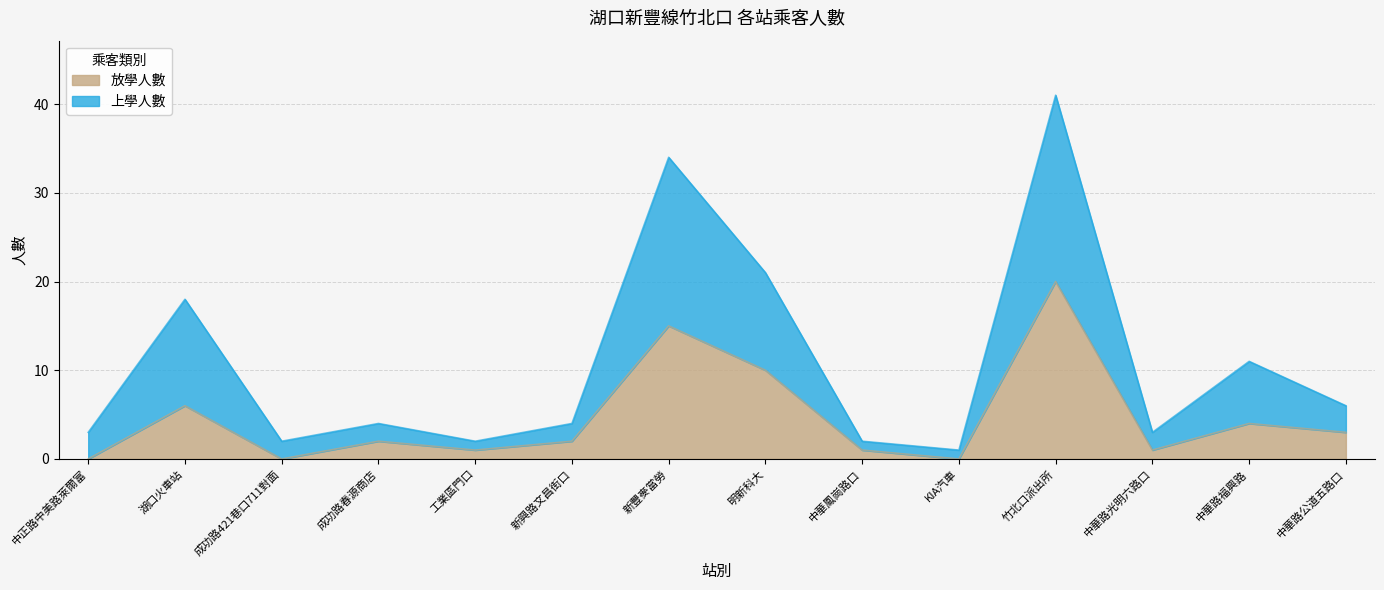

At which category does 上學人數 reach its first local peak?

湖口火車站